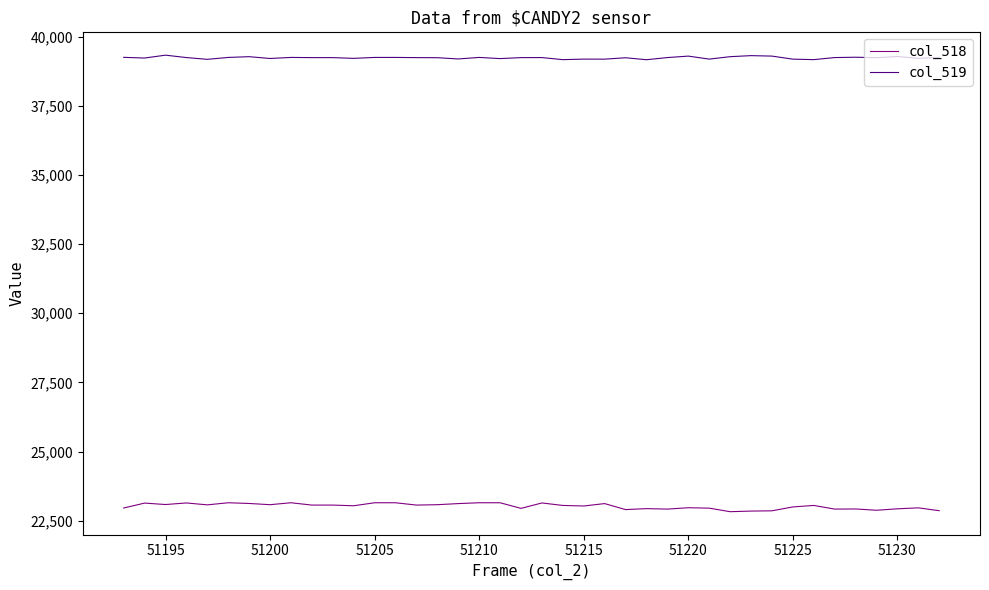

What is the minimum value shown in the chart?

22825